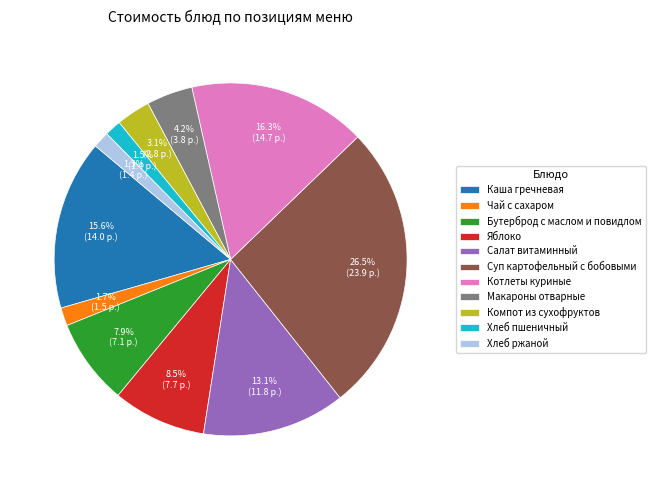

Between Хлеб ржаной and Каша гречневая, which is larger?

Каша гречневая